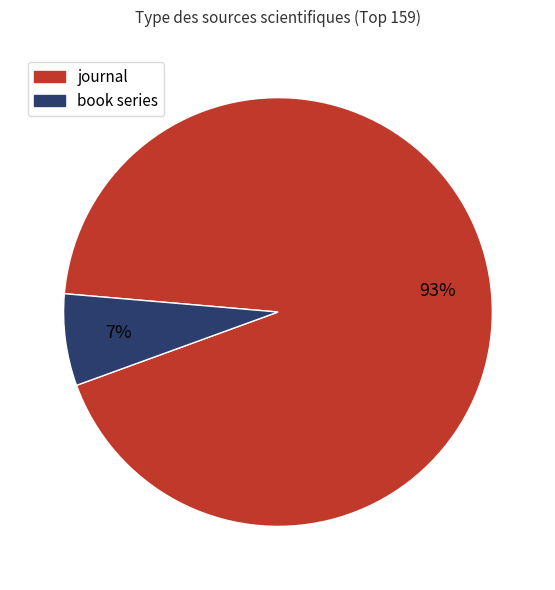

The journal slice represents 93% of the pie. True or false?

True